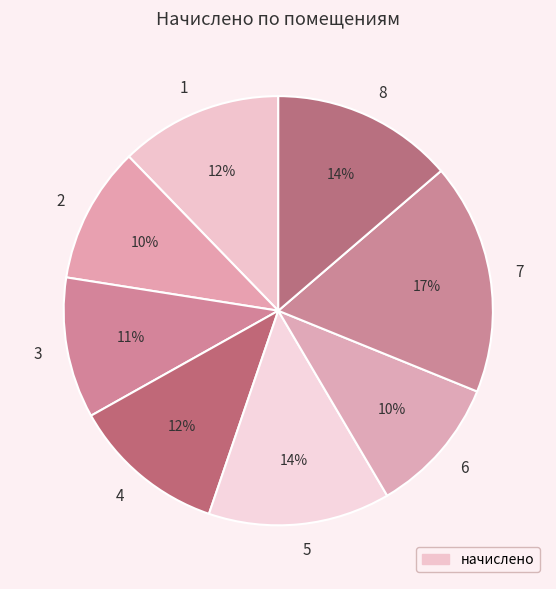

To the nearest percent, what portion does 2 represent?

10%